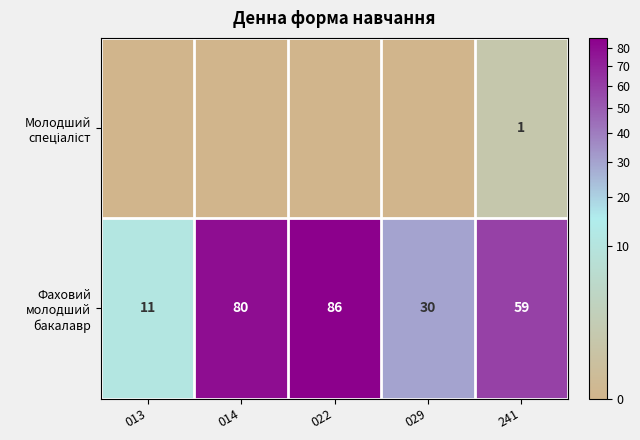

What is the total value across all series at 022?

86